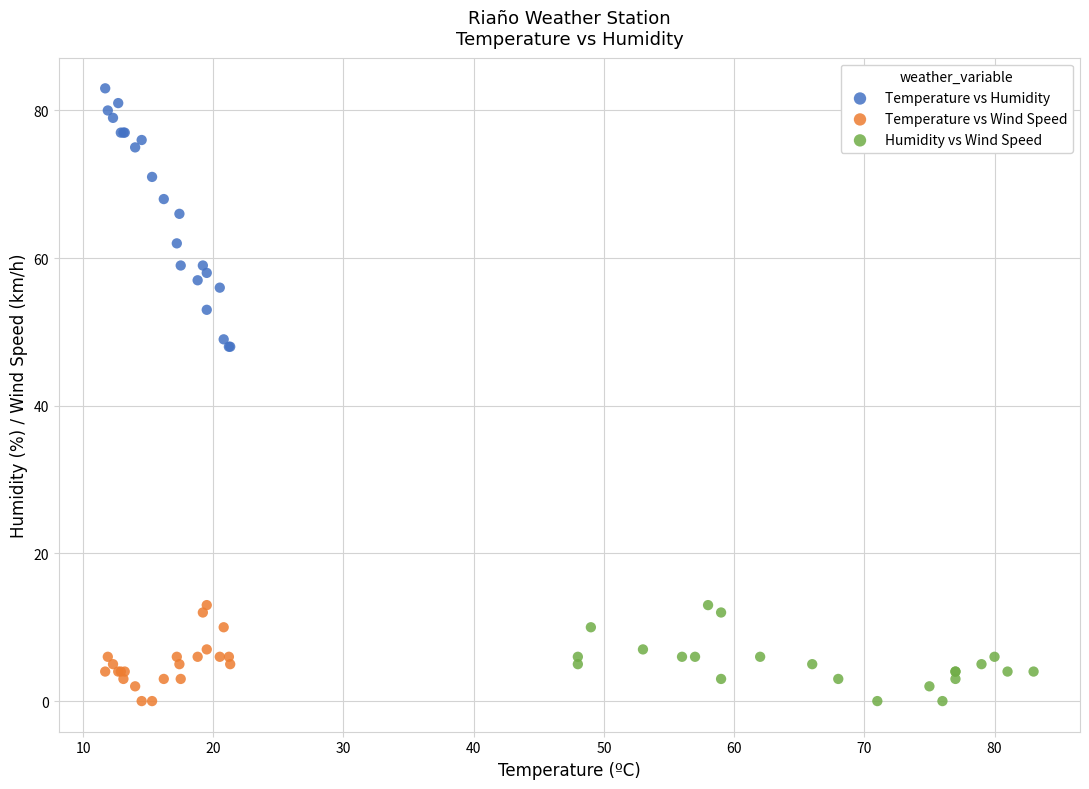

Which series has the largest Y range (max minus min)?

Temperature vs Humidity